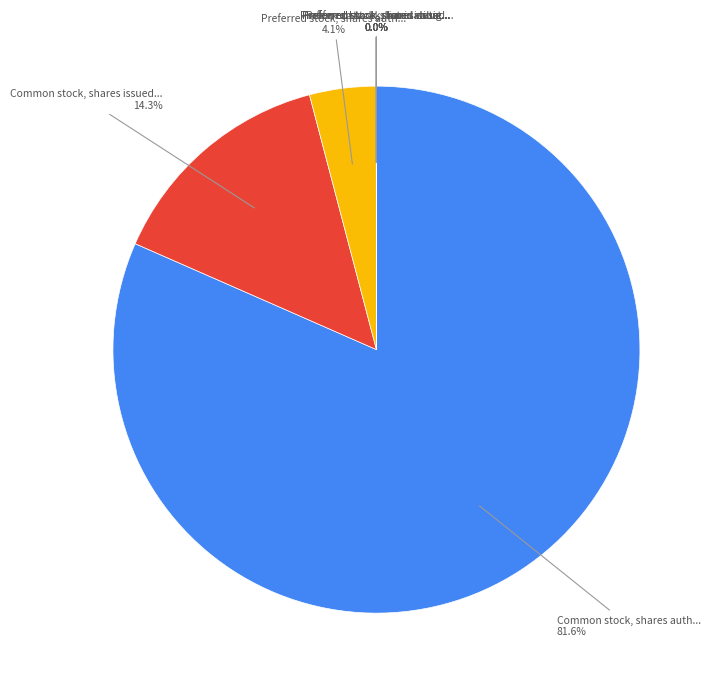

Is there any slice that represents more than half of the pie?

Yes